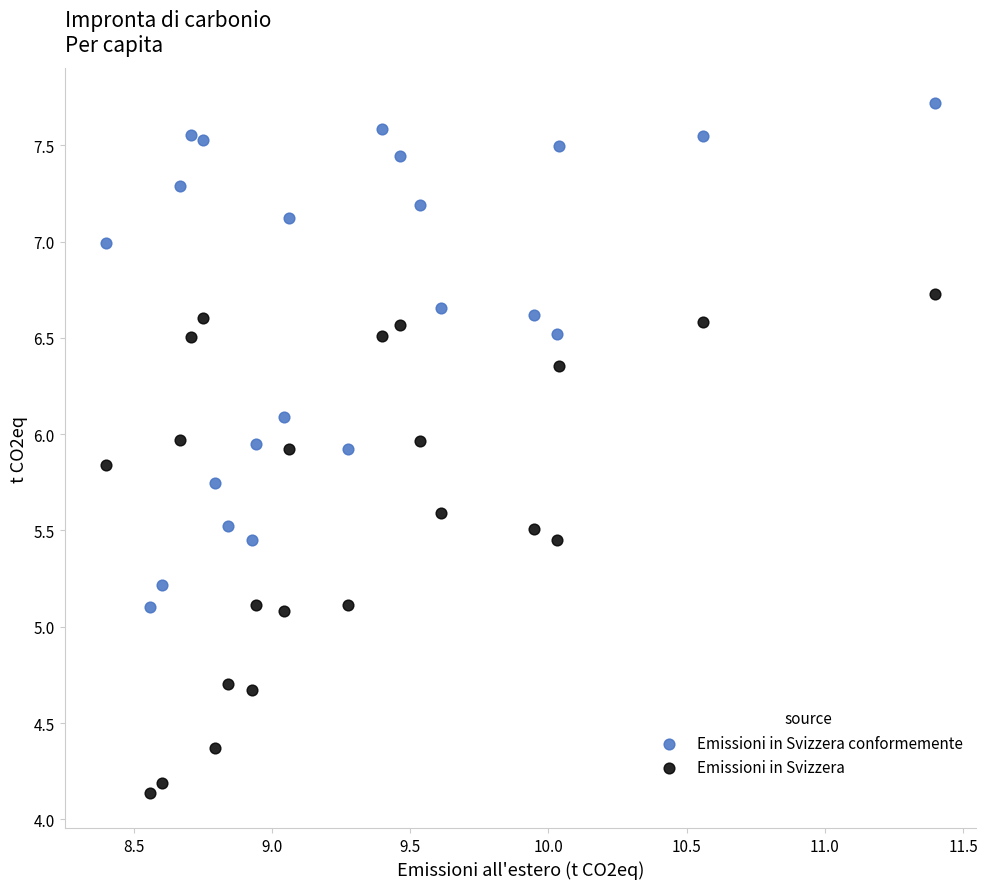

Across all data points, what is the range of X values (max minus min)?

3.0